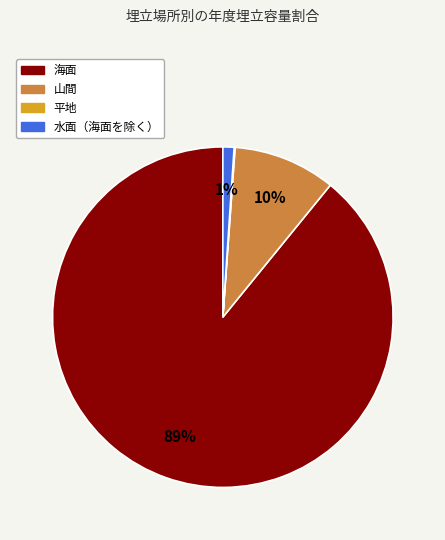

What is the largest slice in the pie chart?

海面